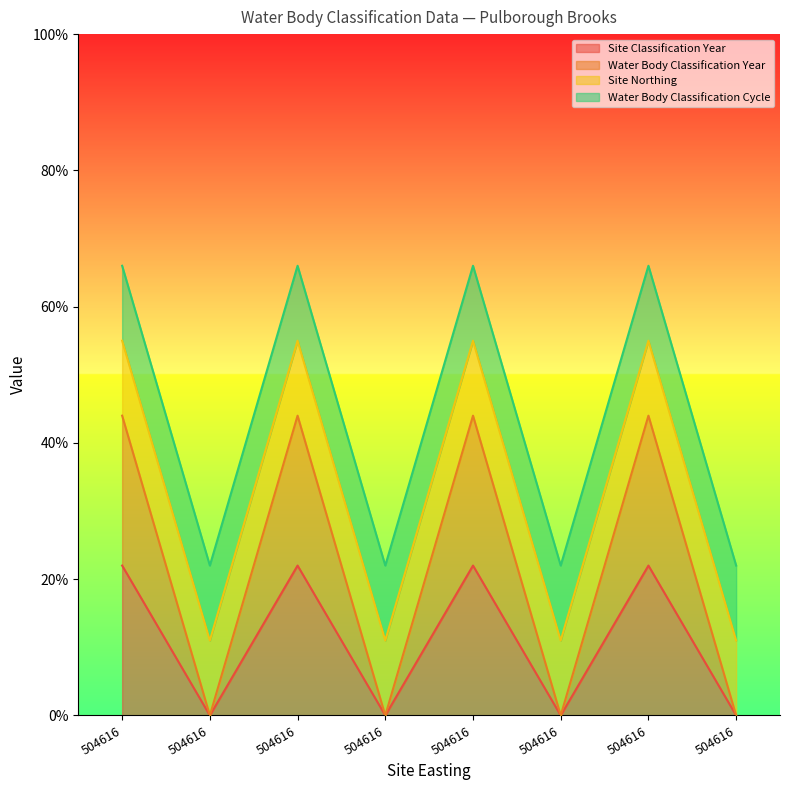

Does the chart display data point markers on the line(s)?

No